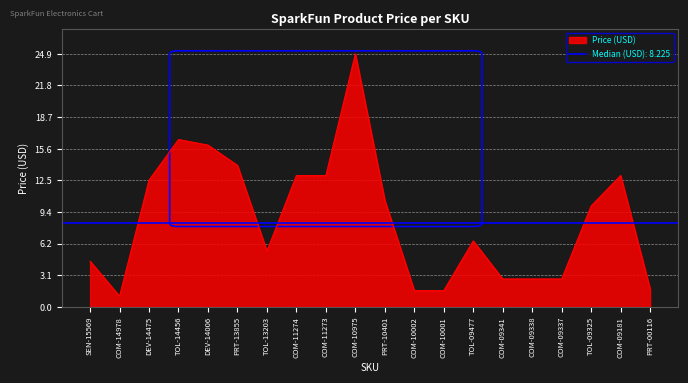

At which category does the data reach its first local valley?

COM-14978